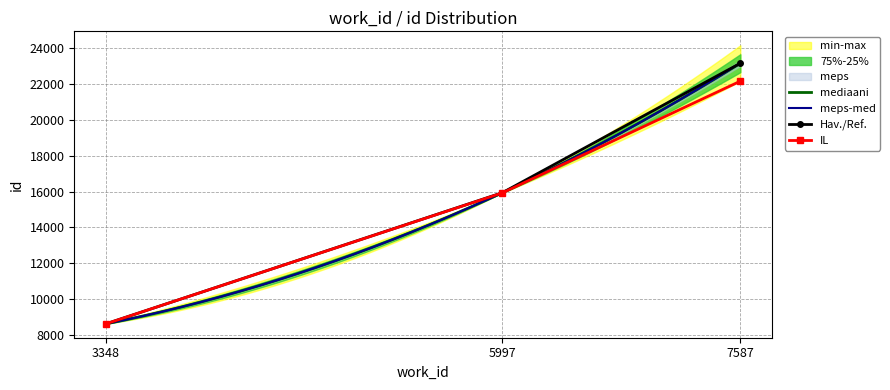

Is this an area chart (filled region under the line)?

No